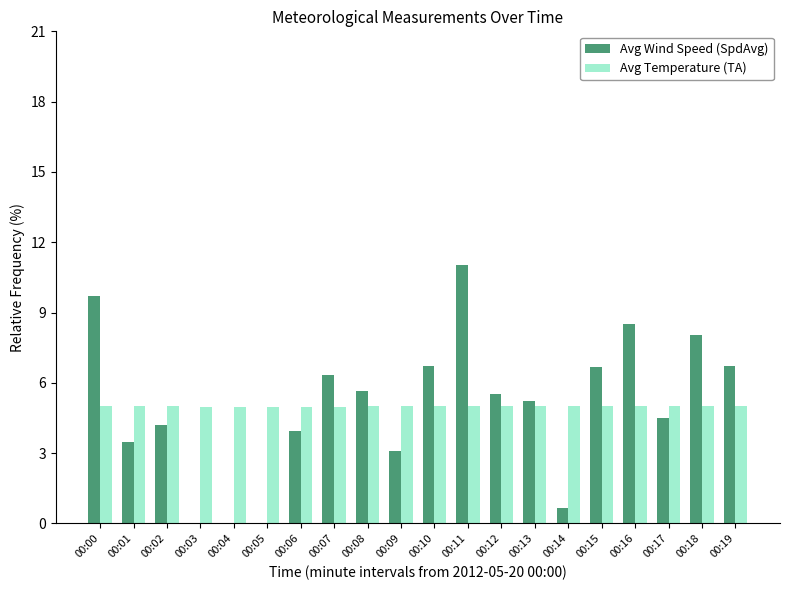

Reading left to right, extract all data points from this chart.

Avg Wind Speed (SpdAvg): 00:00=9.7	00:01=3.5	00:02=4.2	00:03=0.0	00:04=0.0	00:05=0.0	00:06=4.0	00:07=6.3	00:08=5.7	00:09=3.1	00:10=6.7	00:11=11.0	00:12=5.5	00:13=5.2	00:14=0.7	00:15=6.7	00:16=8.5	00:17=4.5	00:18=8.0	00:19=6.7
Avg Temperature (TA): 00:00=5.0	00:01=5.0	00:02=5.0	00:03=5.0	00:04=5.0	00:05=5.0	00:06=5.0	00:07=5.0	00:08=5.0	00:09=5.0	00:10=5.0	00:11=5.0	00:12=5.0	00:13=5.0	00:14=5.0	00:15=5.0	00:16=5.0	00:17=5.0	00:18=5.0	00:19=5.0